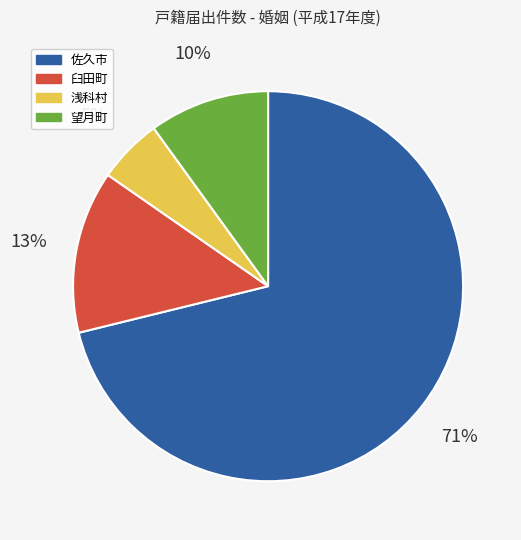

Is it true that 浅科村 is 1% of the pie?

False